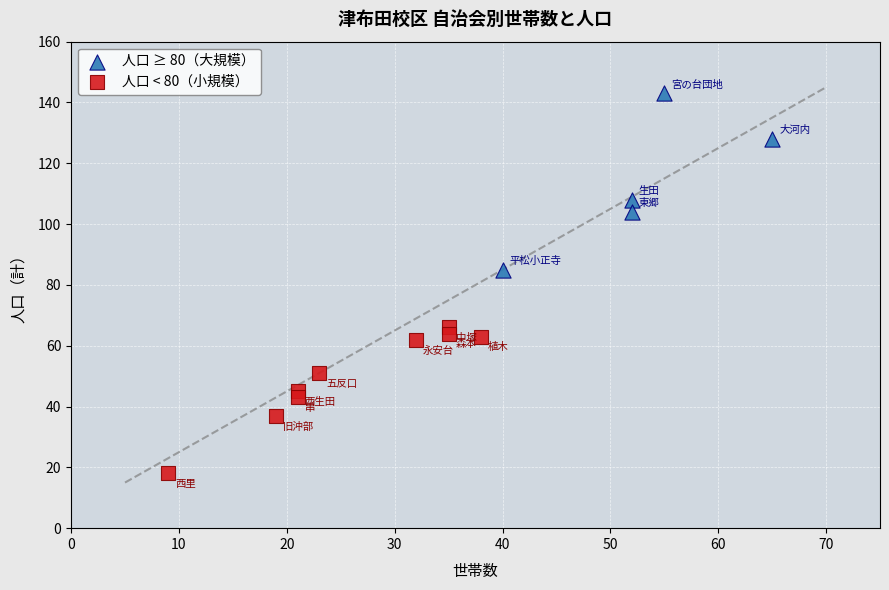

Which series reaches the minimum Y coordinate?

人口 < 80（小規模）